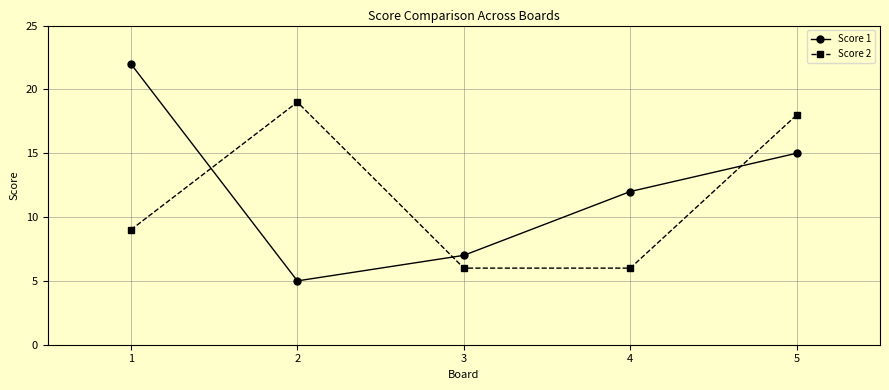

What value does the Score 2 series have at 5?

18